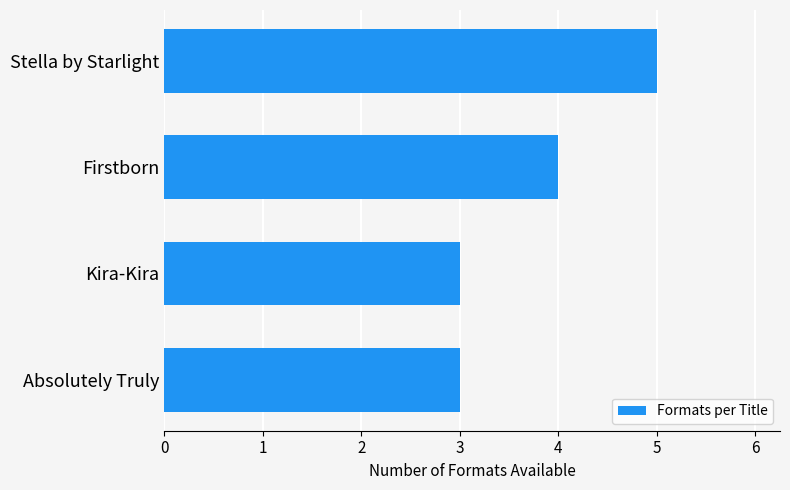

What is the difference between the maximum and minimum values?

2